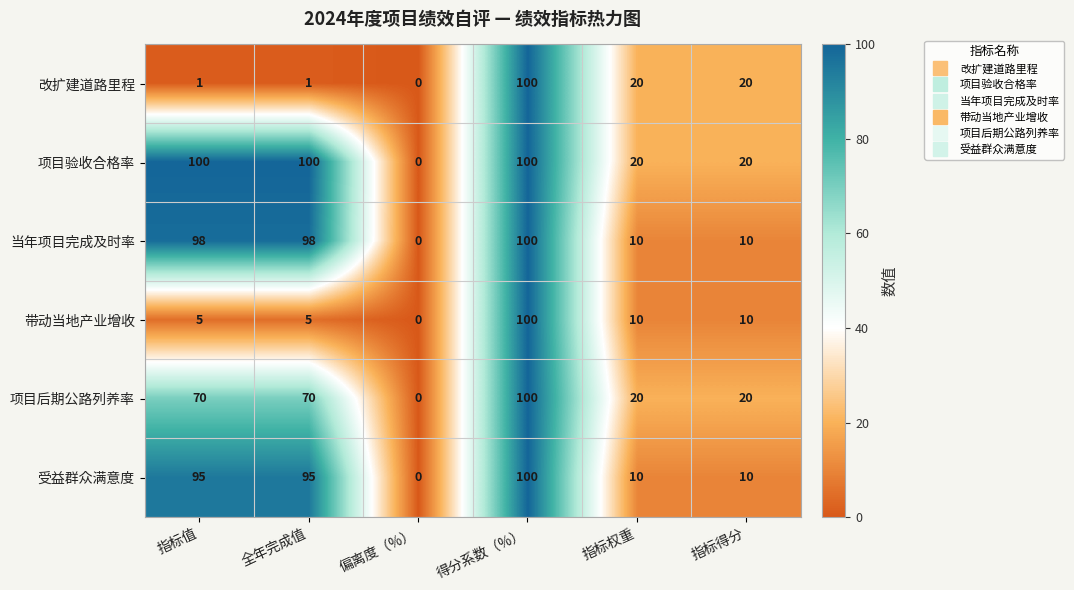

At which category is the sum across all series the highest?

得分系数（%）